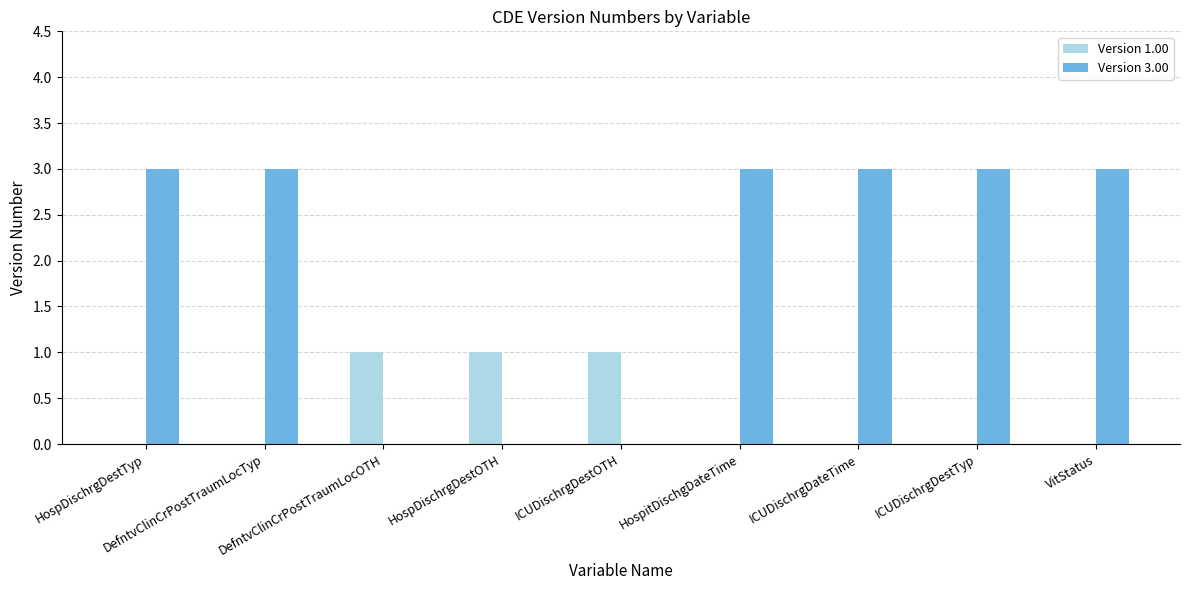

Between DefntvClinCrPostTraumLocOTH and ICUDischrgDestTyp, which series saw the biggest shift?

Version 3.00